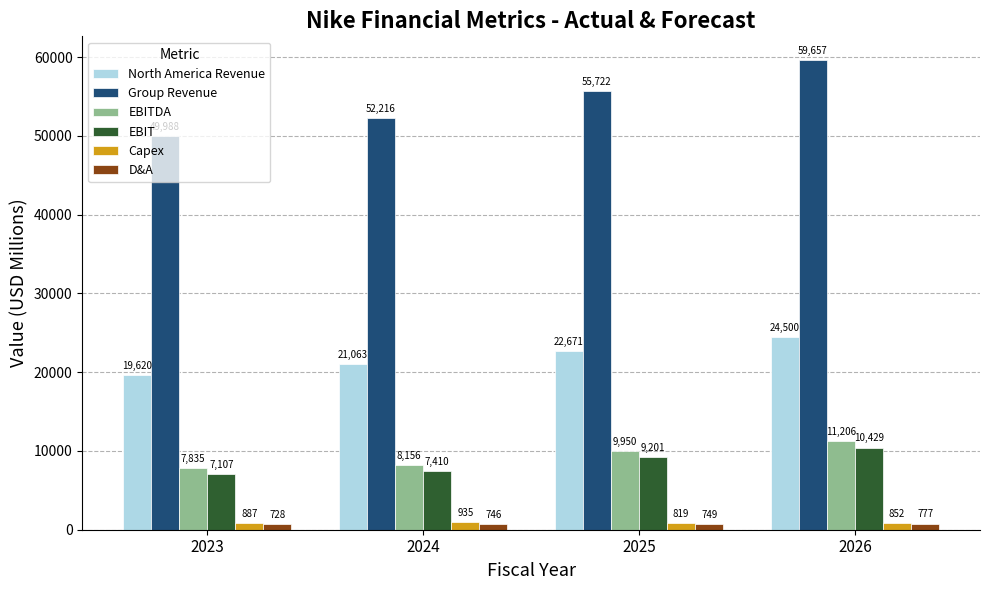

At which label is EBIT closest to 8768?

2025